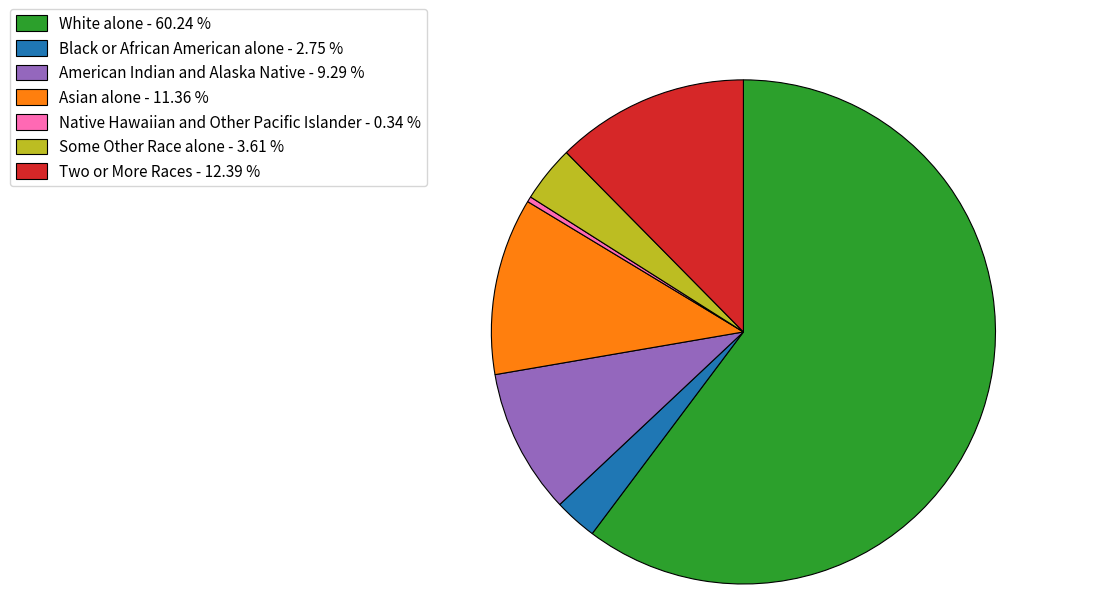

Is it true that Two or More Races is 12% of the pie?

True